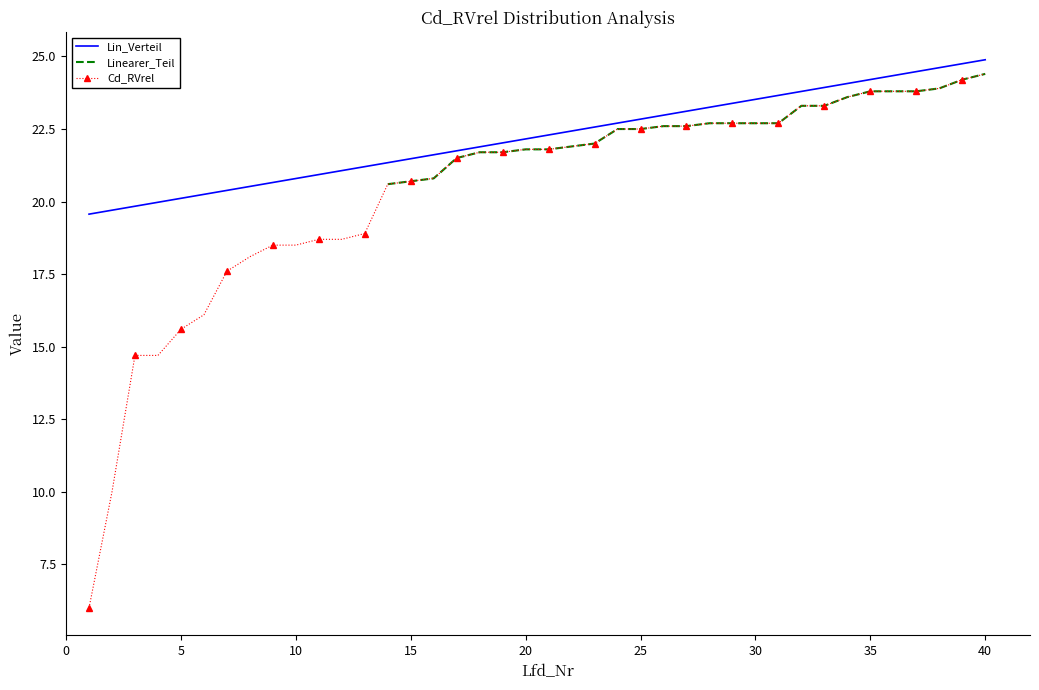

What is the maximum value for Lin_Verteil?

24.9